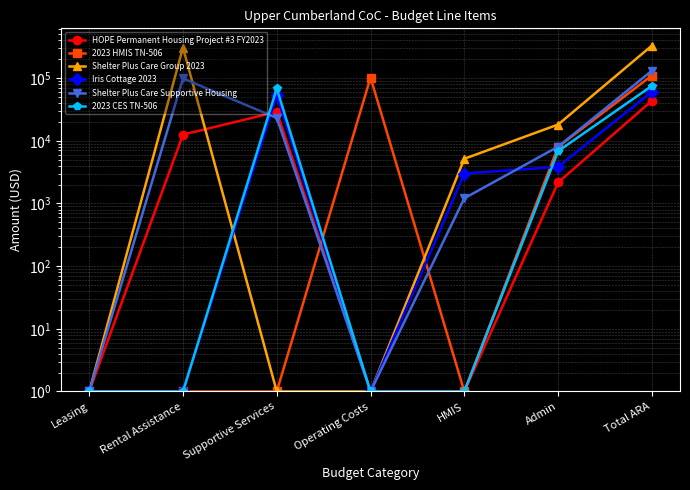

Which series ends up on top after the final intersection of HOPE Permanent Housing Project #3 FY2023 and Iris Cottage 2023?

Iris Cottage 2023